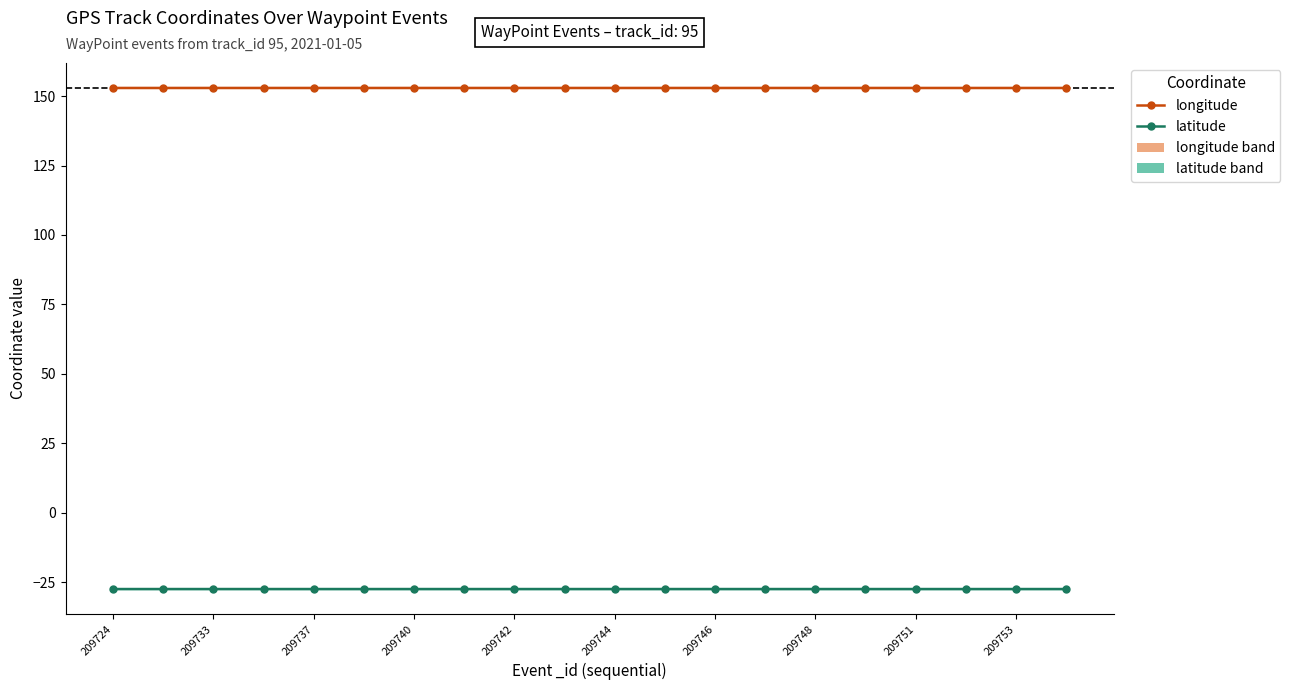

True or false: longitude and latitude intersect in this chart.

False